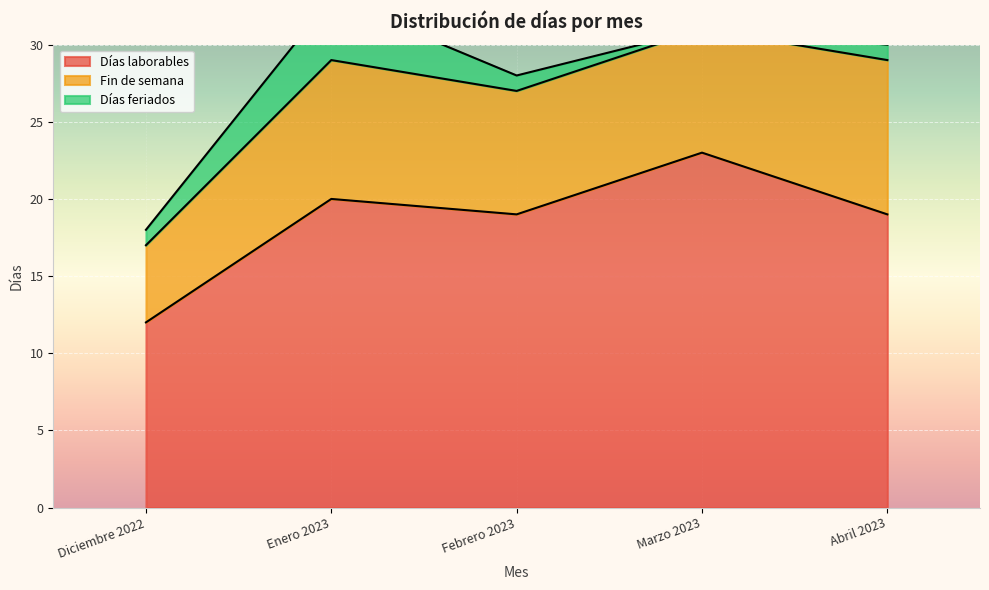

Where is Días feriados nearest to the value 2?

Diciembre 2022